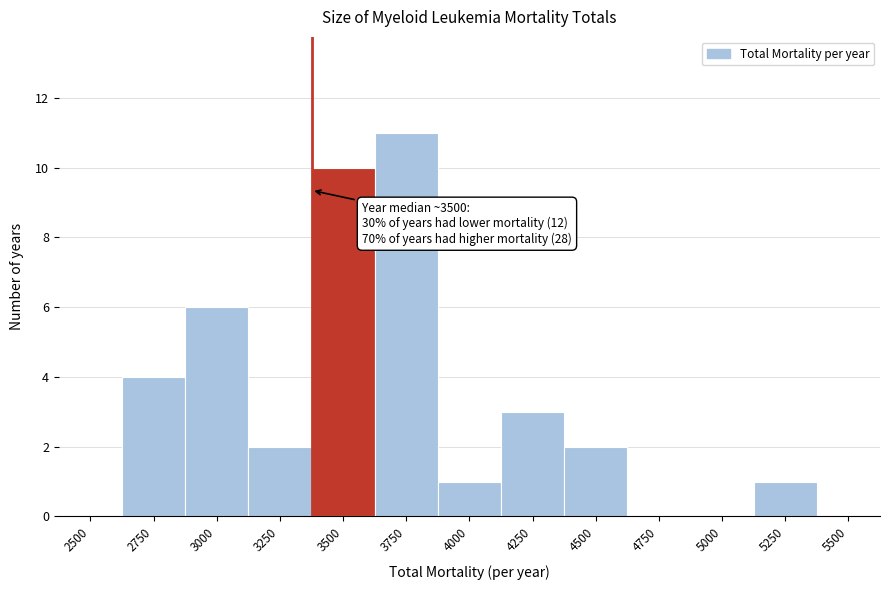

Reading left to right, transcribe all the data shown in this chart.

2500=0	2750=4	3000=6	3250=2	3500=10	3750=11	4000=1	4250=3	4500=2	4750=0	5000=0	5250=1	5500=0